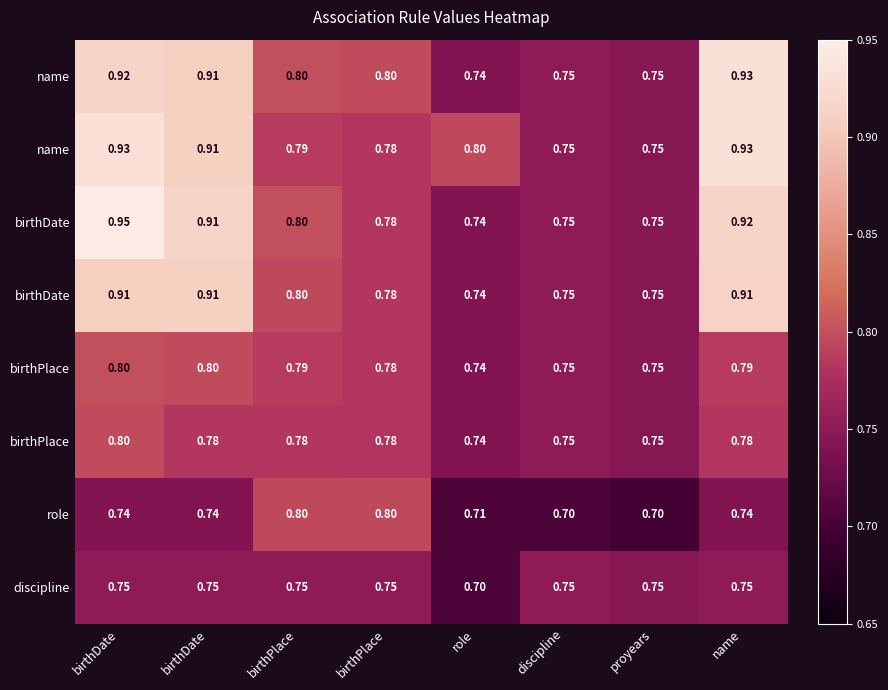

Which has a higher value, proyears or discipline?

discipline